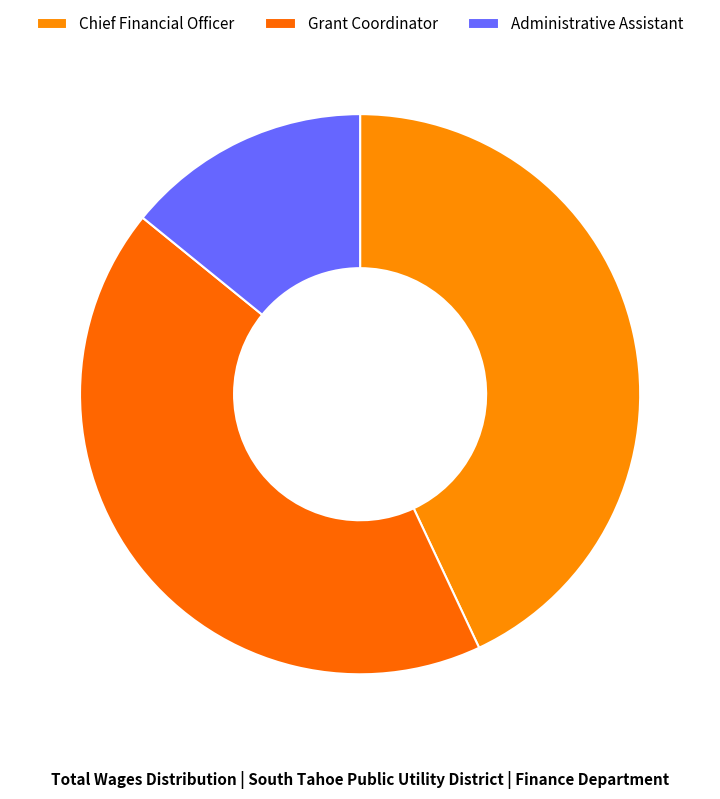

Between Chief Financial Officer and Administrative Assistant, which is larger?

Chief Financial Officer